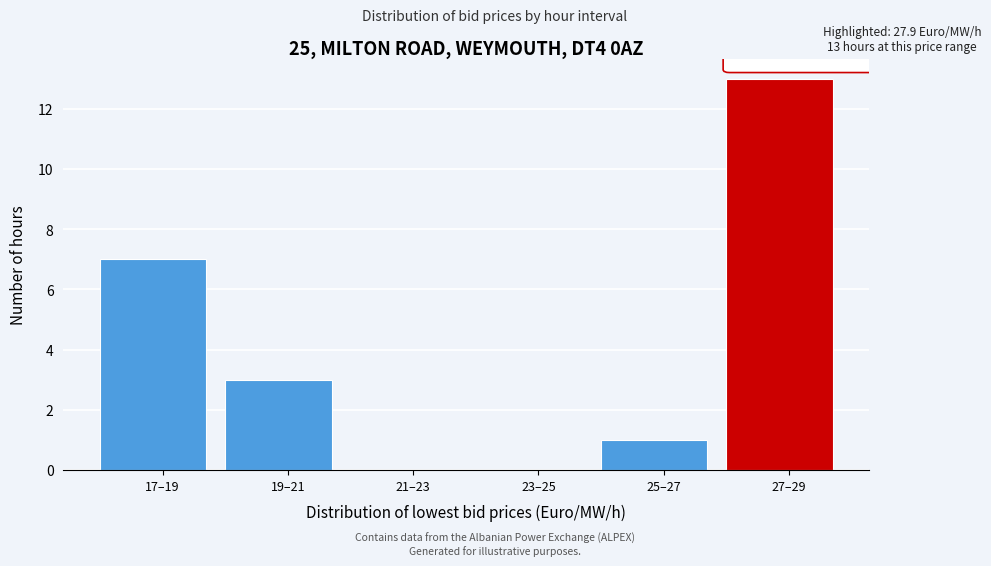

Reading right to left, what are all the values shown in this chart?

27–29=13	25–27=1	23–25=0	21–23=0	19–21=3	17–19=7